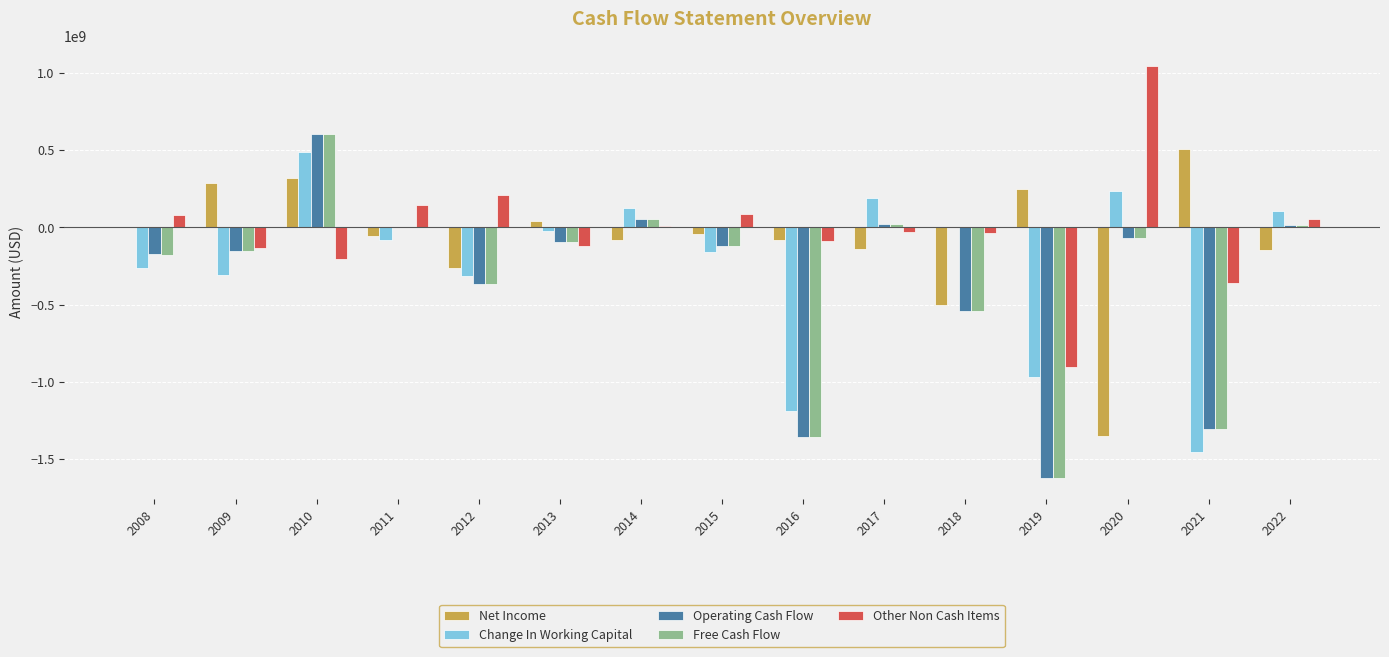

How many groups of bars are there?

15